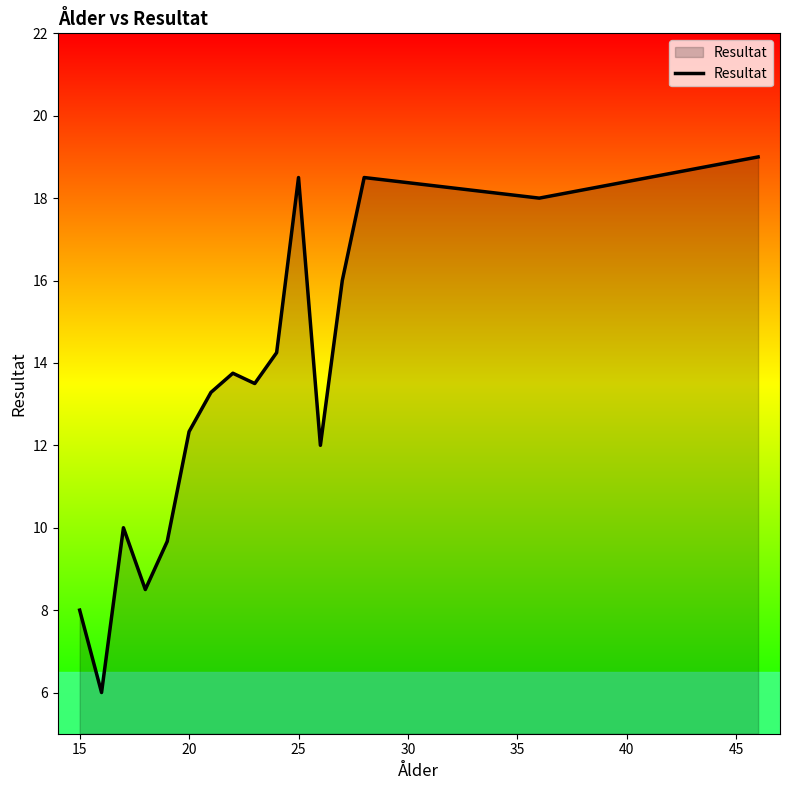

How many lines are shown in the chart?

1